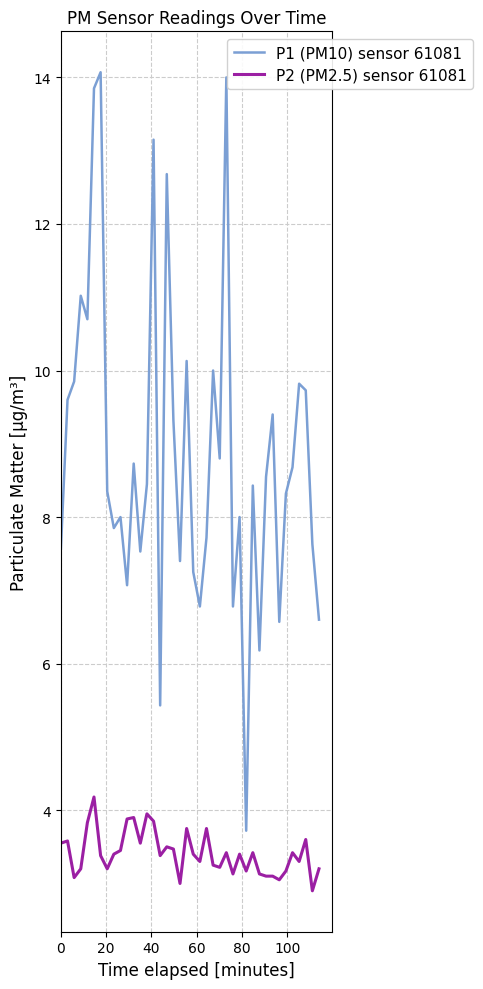

True or false: P1 (PM10) sensor 61081 and P2 (PM2.5) sensor 61081 cross at least once.

False